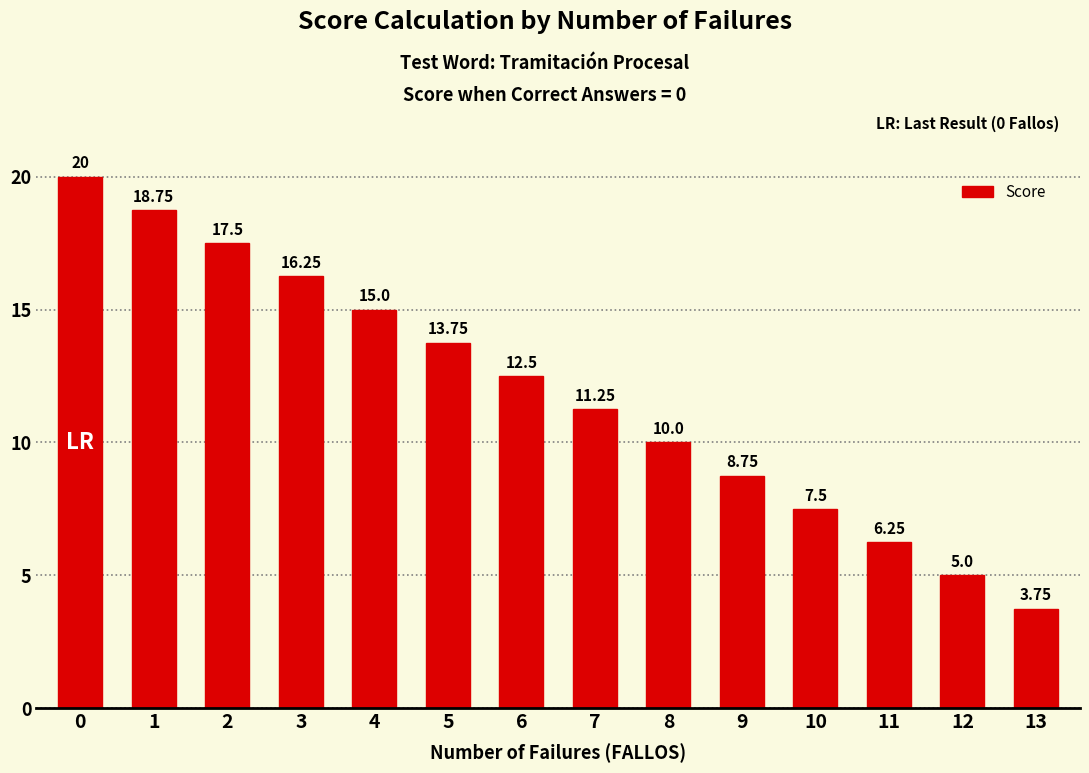

List the labels in order of value, largest first.

0, 1, 2, 3, 4, 5, 6, 7, 8, 9, 10, 11, 12, 13